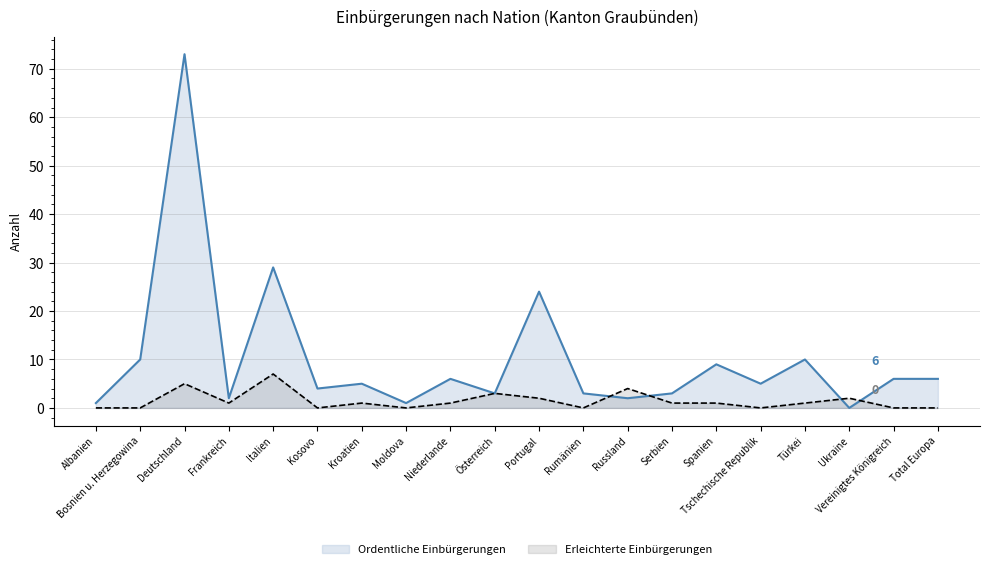

Count the Erleichterte Einbürgerungen values in the range 0 to 2.

16